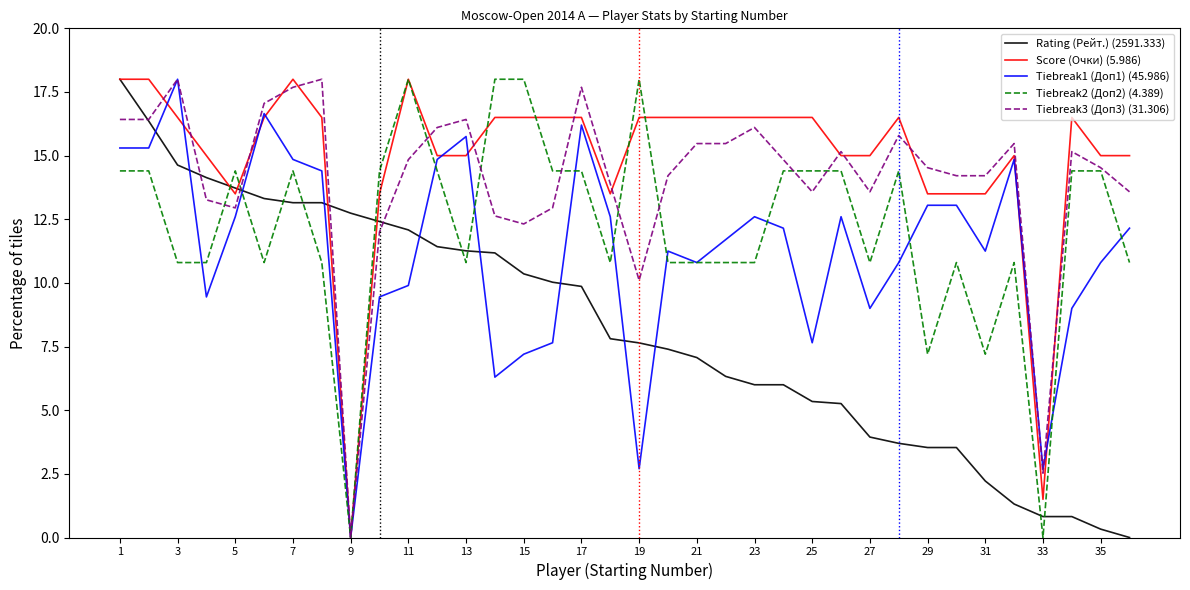

Which series has the largest total across all categories?

Score (Очки) (5.986)